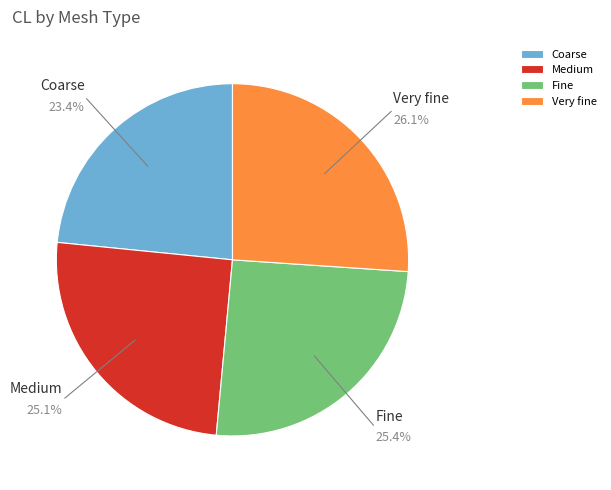

Is Medium the majority of the pie?

No